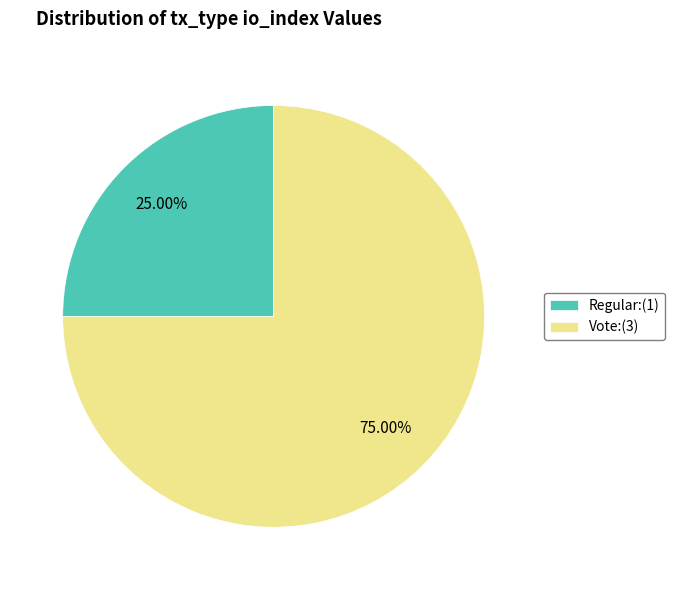

True or false: Vote accounts for 75% of the total.

True